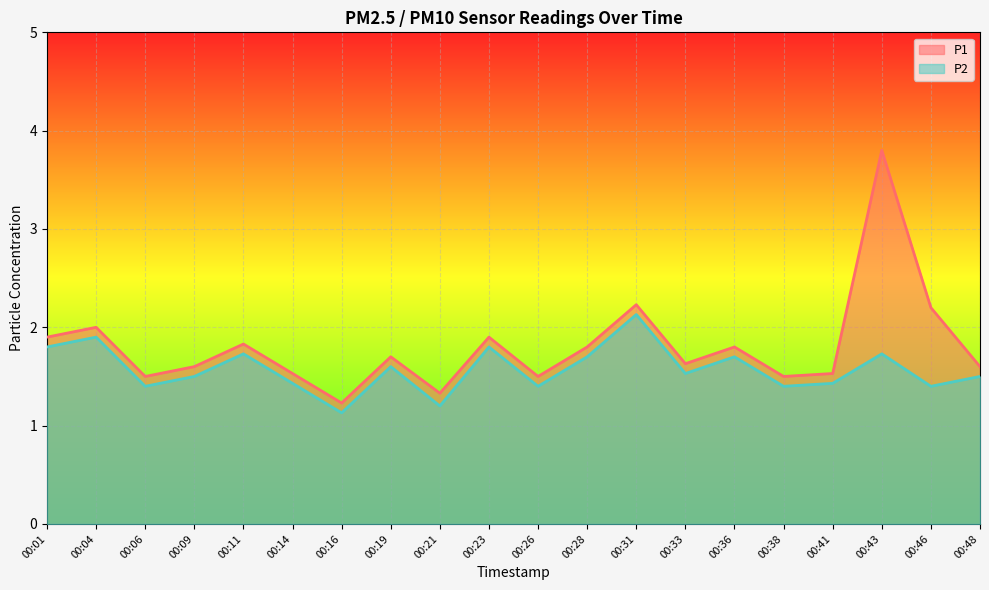

True or false: P1 has more than 1 points higher than both neighbors.

True